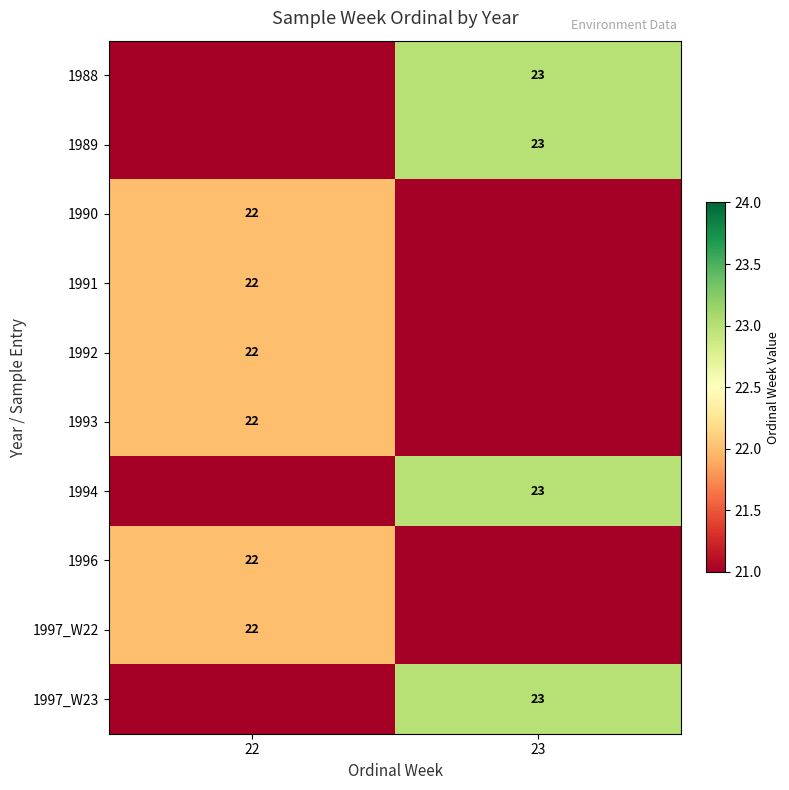

Between 23 and 22, which is larger?

23